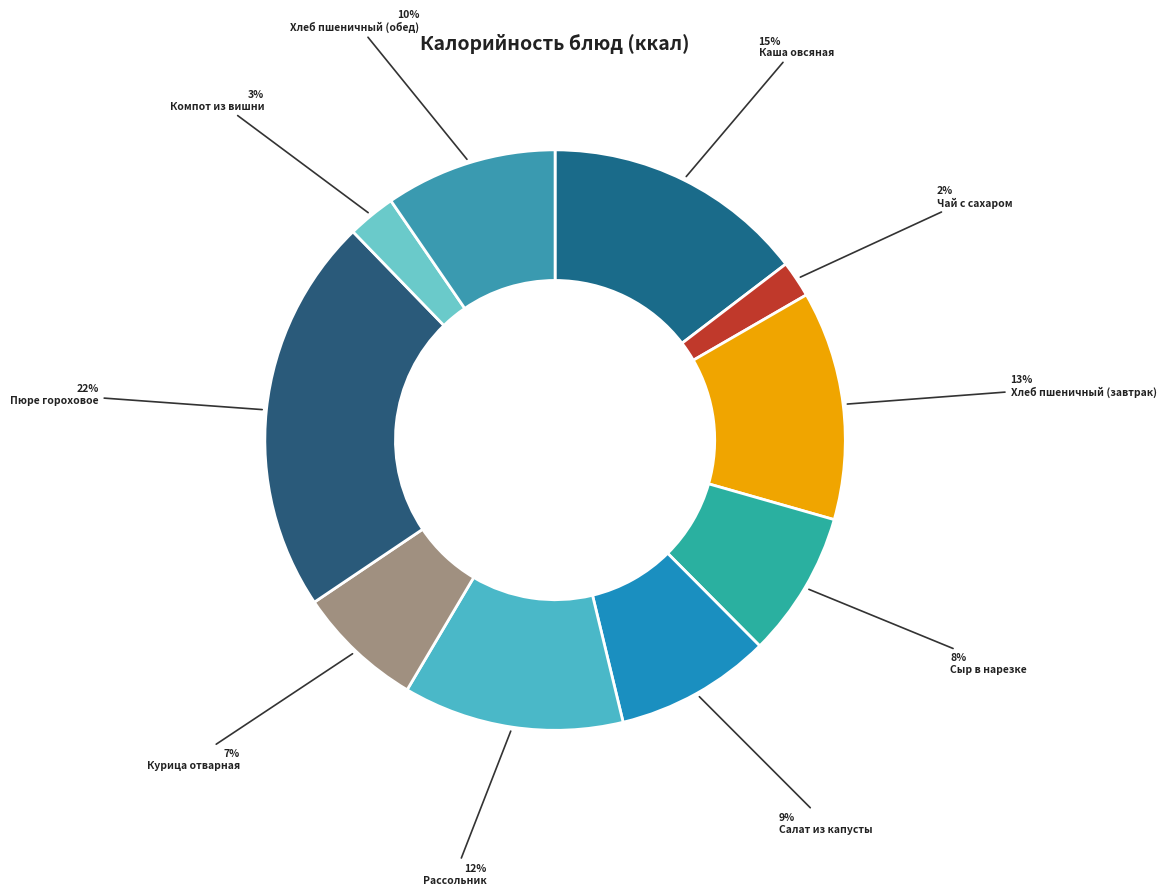

Count the number of slices in the pie.

10